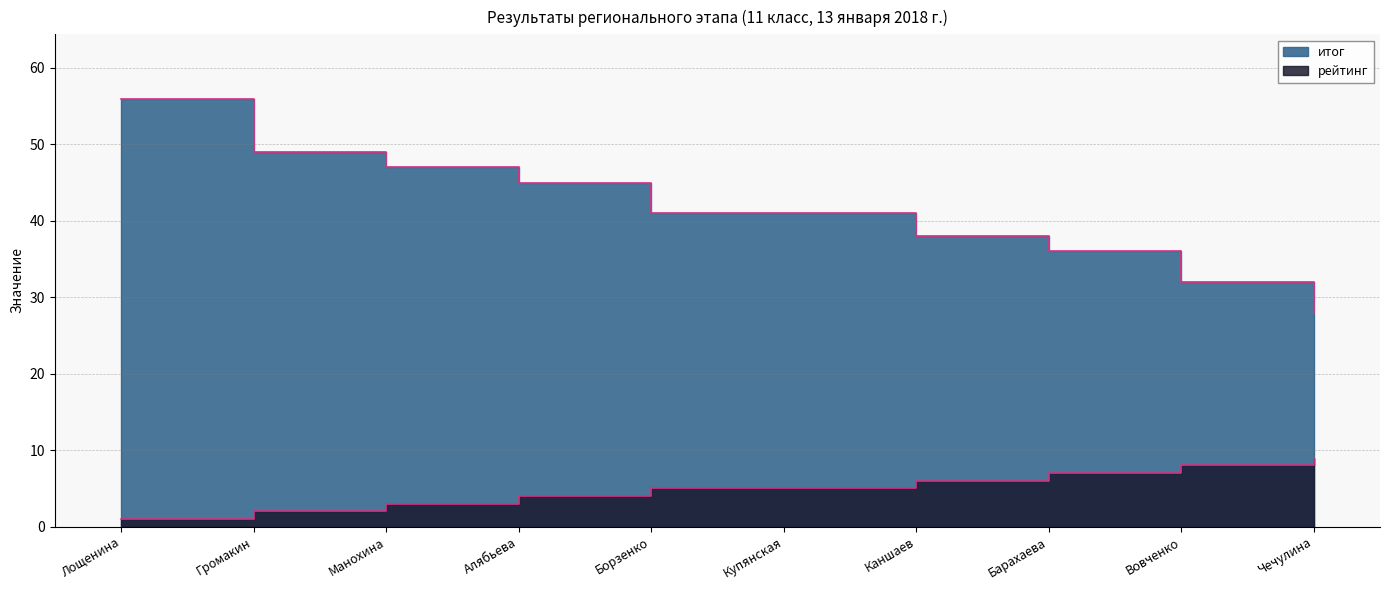

What is the sum of all итог values?

413